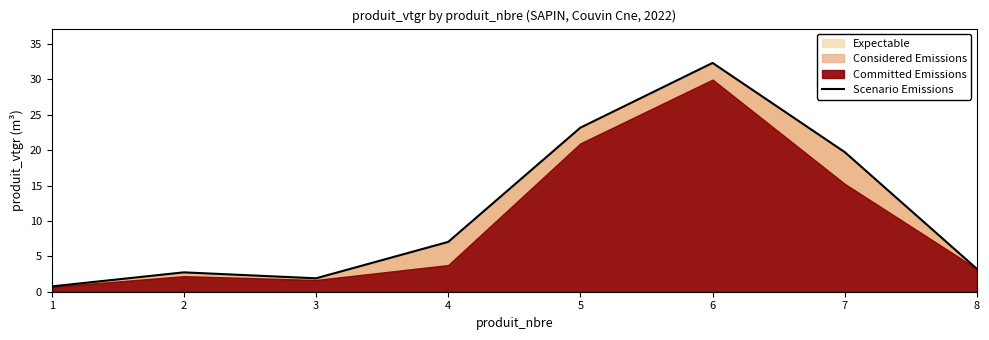

How many points are lower than both their immediate neighbors (excluding endpoints)?

1